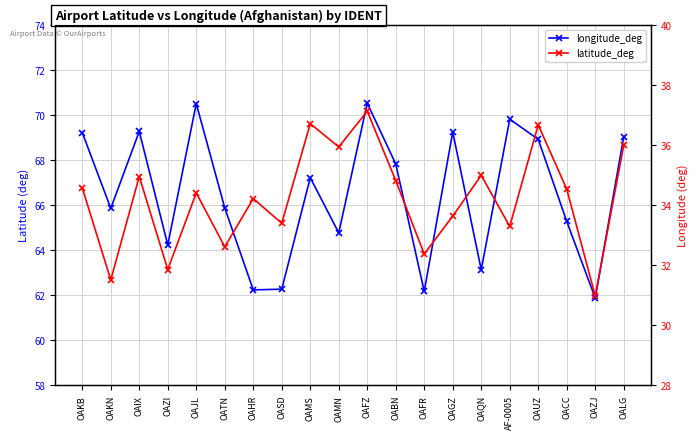

Is it true that longitude_deg equals 24.5 at OAZJ?

False